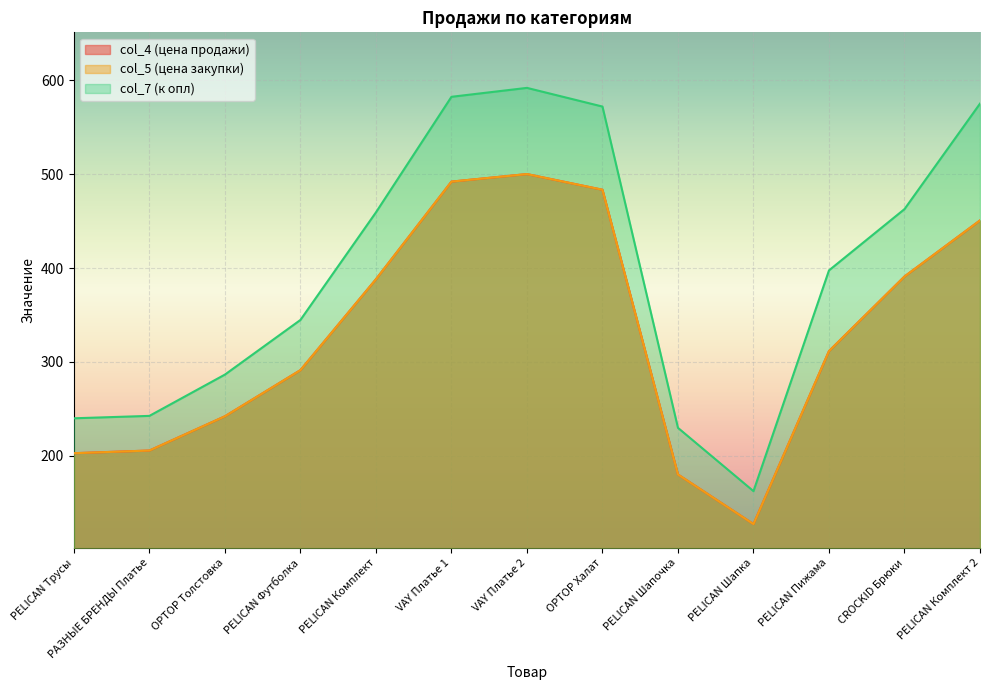

What is the total value across all series at OPTOP Толстовка?

770.5